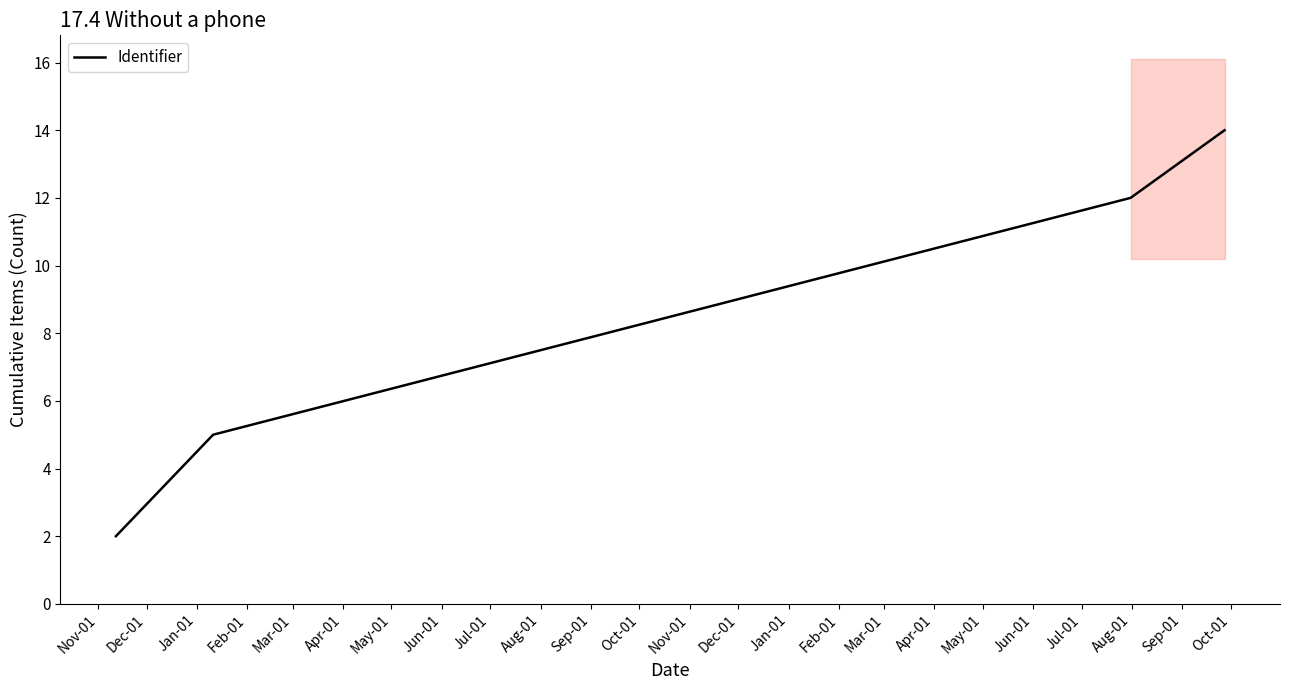

True or false: Identifier has more than 1 points higher than both neighbors.

False